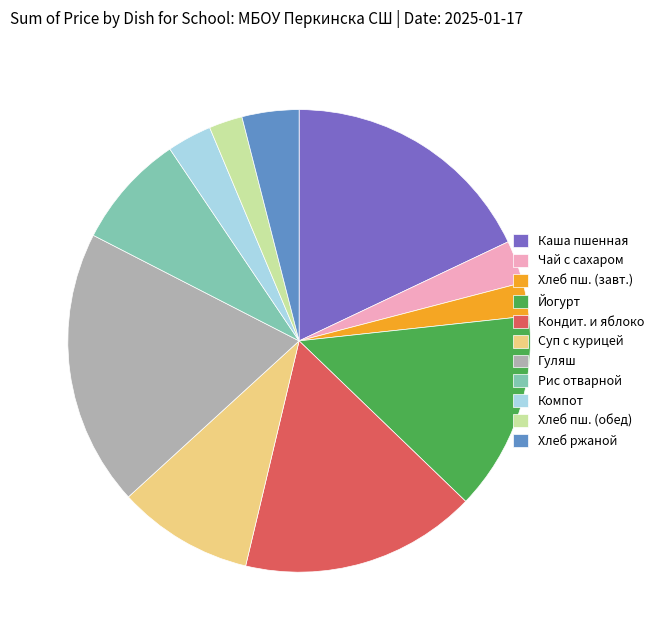

The Чай с сахаром slice represents 3% of the pie. True or false?

True